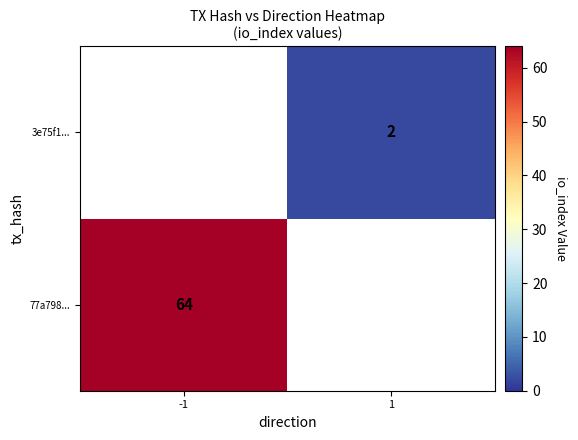

True or false: 77a798... has a value of 64 at -1.

True